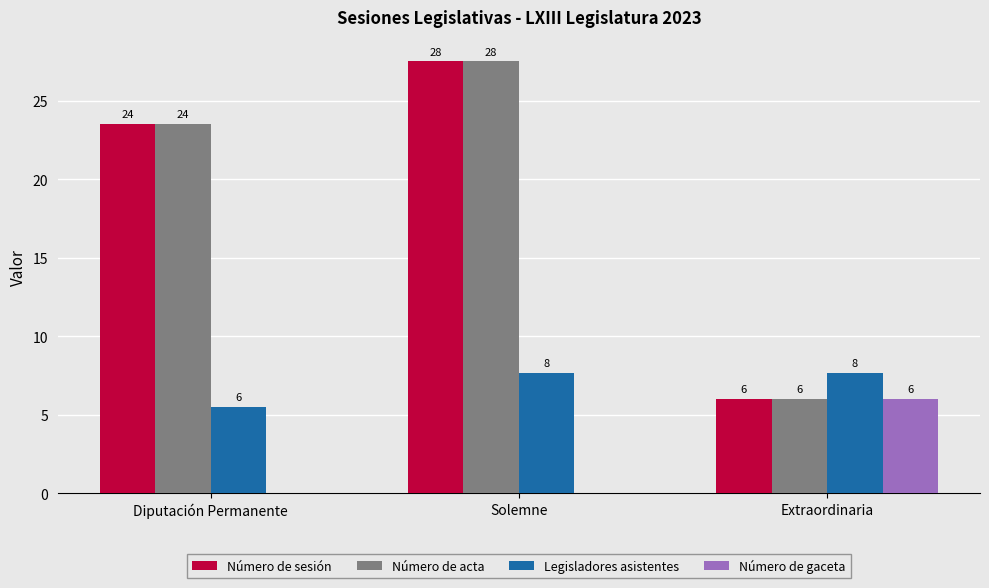

What are all the series names shown in the legend?

Número de sesión, Número de acta, Legisladores asistentes, Número de gaceta